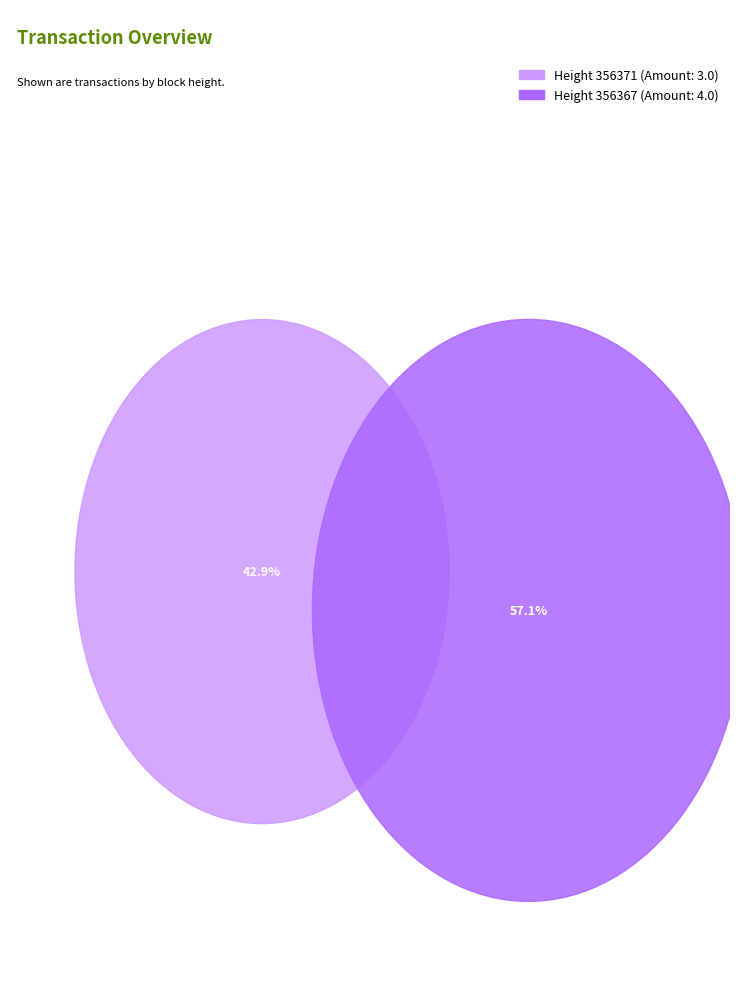

Is the sum of 356371 and 356367 greater than half?

Yes